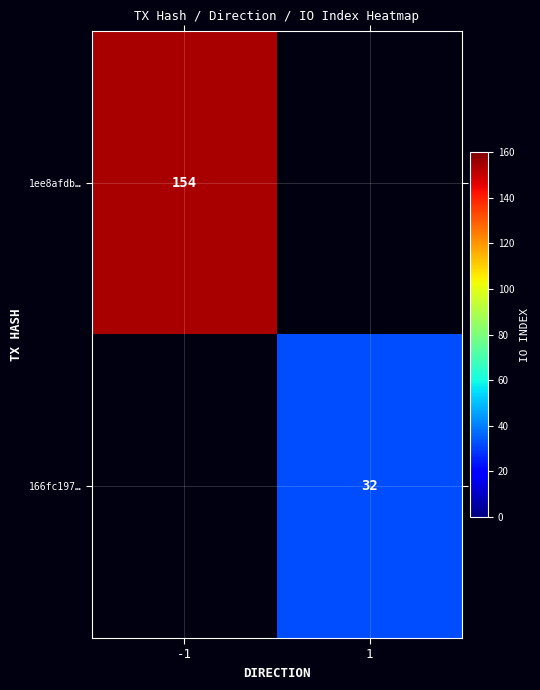

True or false: 166fc197… has a value of 42 at 1.

False